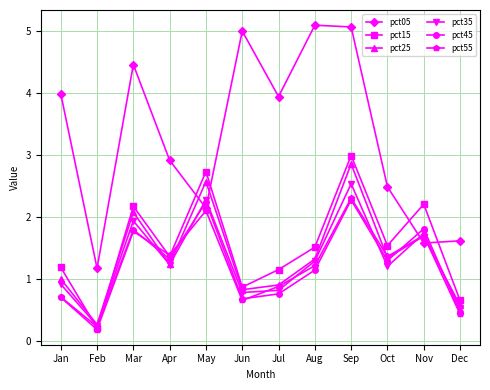

What is the value of the pct55 point at the 5th from the left?

2.1